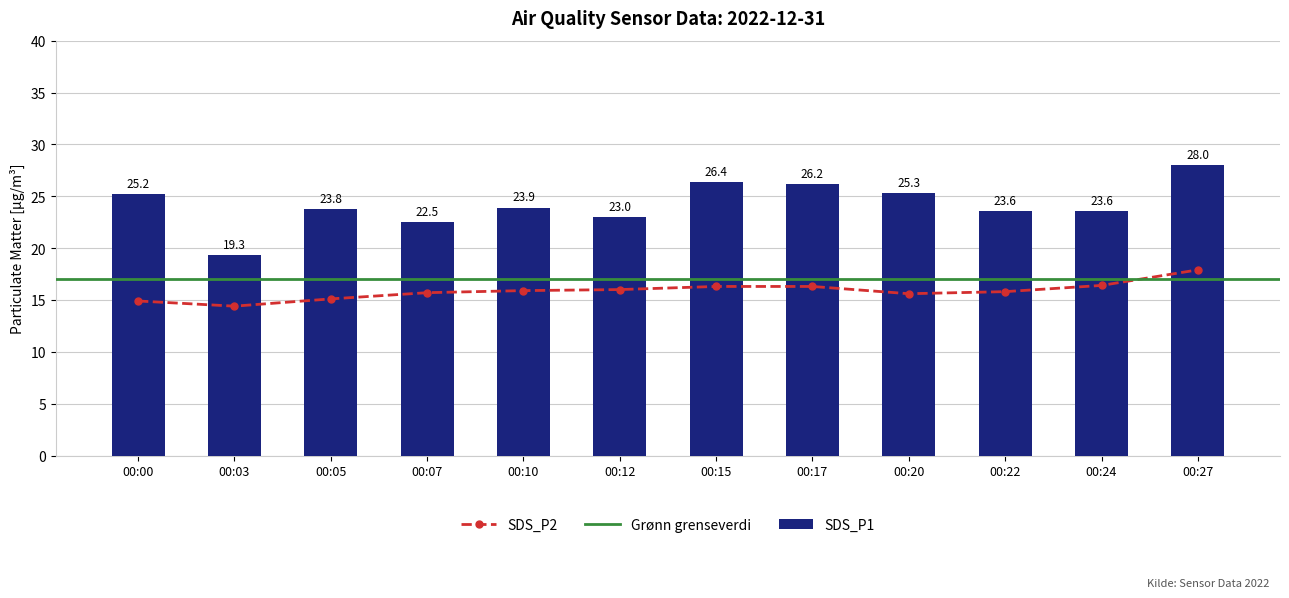

At which label is SDS_P1 closest to 23?

00:12